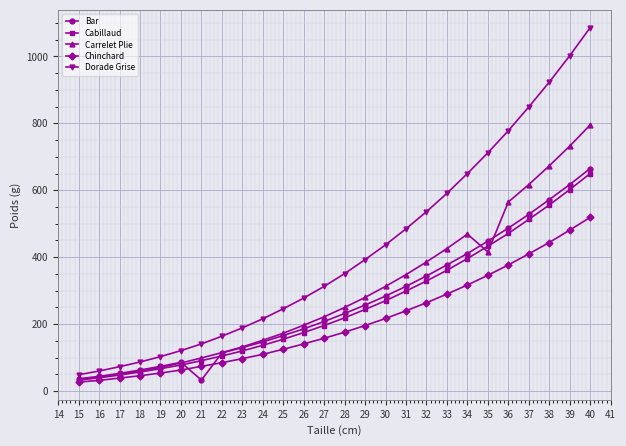

What is the value of the Carrelet Plie point at the 10th from the left?

152